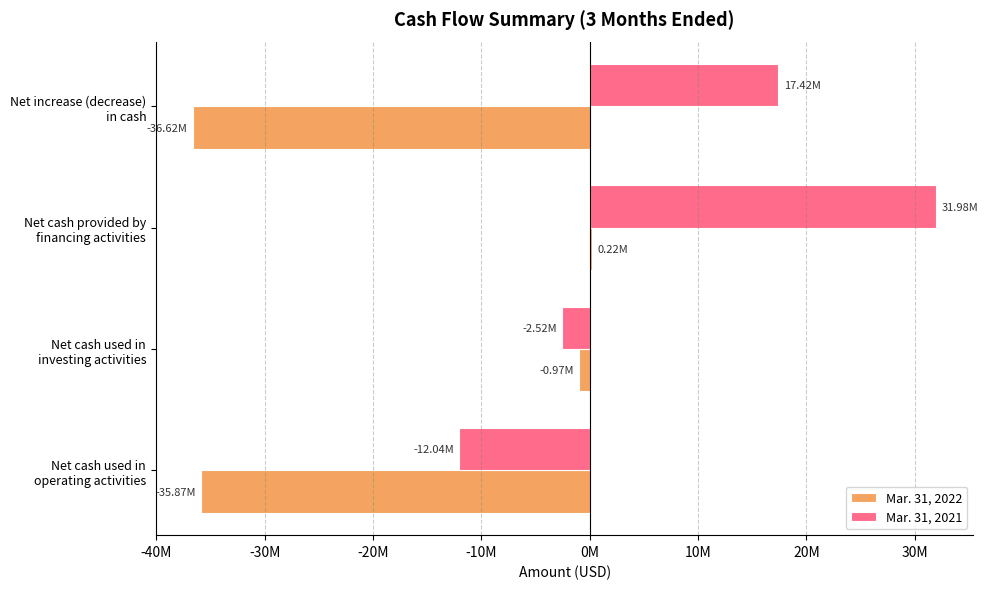

Which series has the widest spread of values?

Mar. 31, 2021